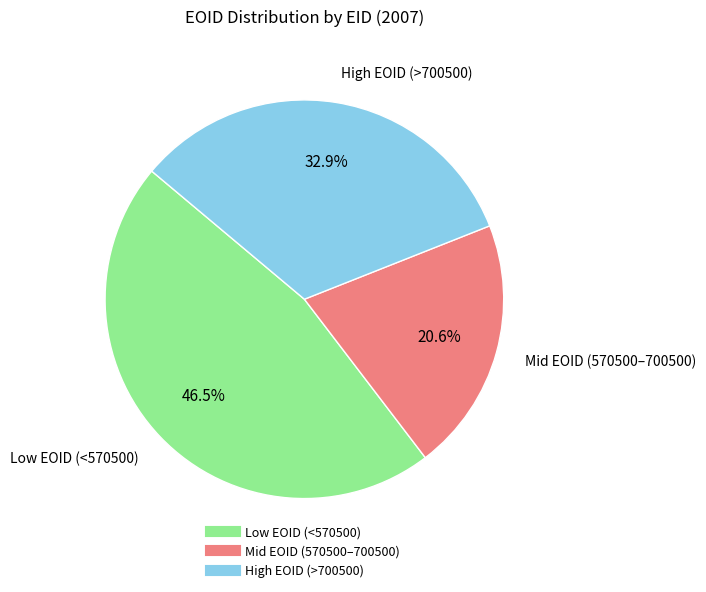

Is there any slice that represents more than half of the pie?

No